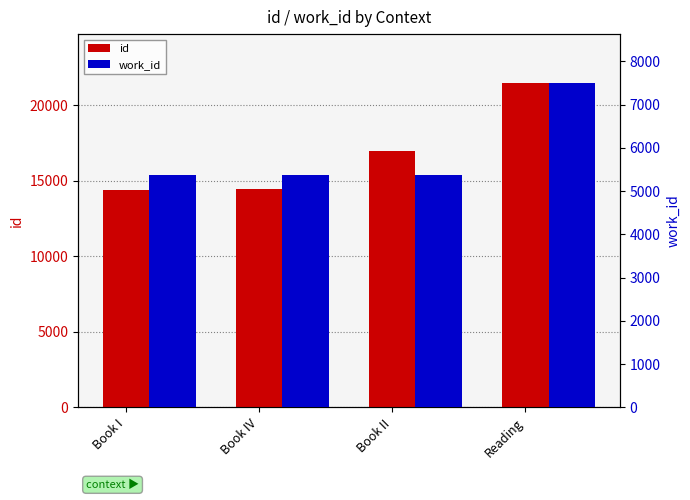

Does the chart contain any negative values?

No